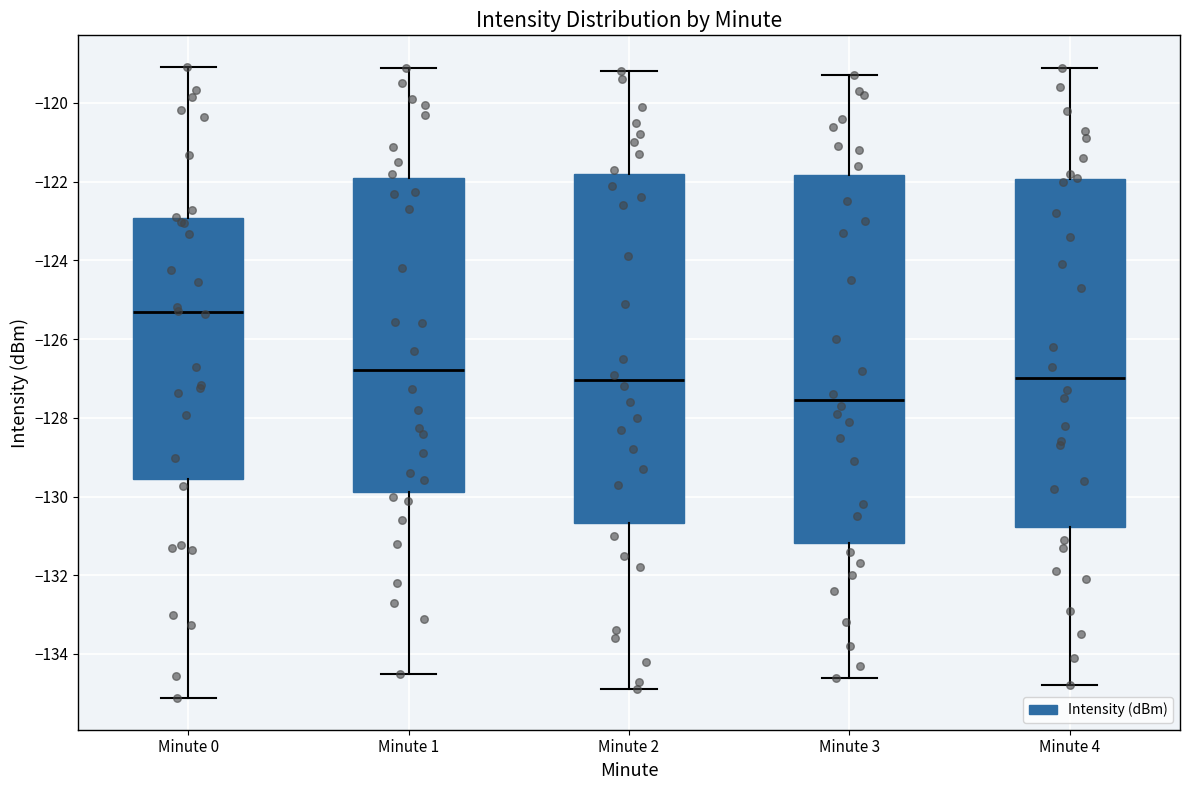

Reading left to right, transcribe this box plot: for each box, give where its median line is, the range the box spans, and where its two whiskers end, as read against the y-axis. The values are not printed on the chart, so give them approximately, as read against the axis.

Minute 0: median -125.4, box -129.6 to -123.0, whiskers -135.2 to -119.0
Minute 1: median -126.8, box -129.8 to -122.0, whiskers -134.4 to -119.2
Minute 2: median -127.0, box -130.6 to -121.8, whiskers -134.8 to -119.2
Minute 3: median -127.6, box -131.2 to -121.8, whiskers -134.6 to -119.2
Minute 4: median -127.0, box -130.8 to -122.0, whiskers -134.8 to -119.0